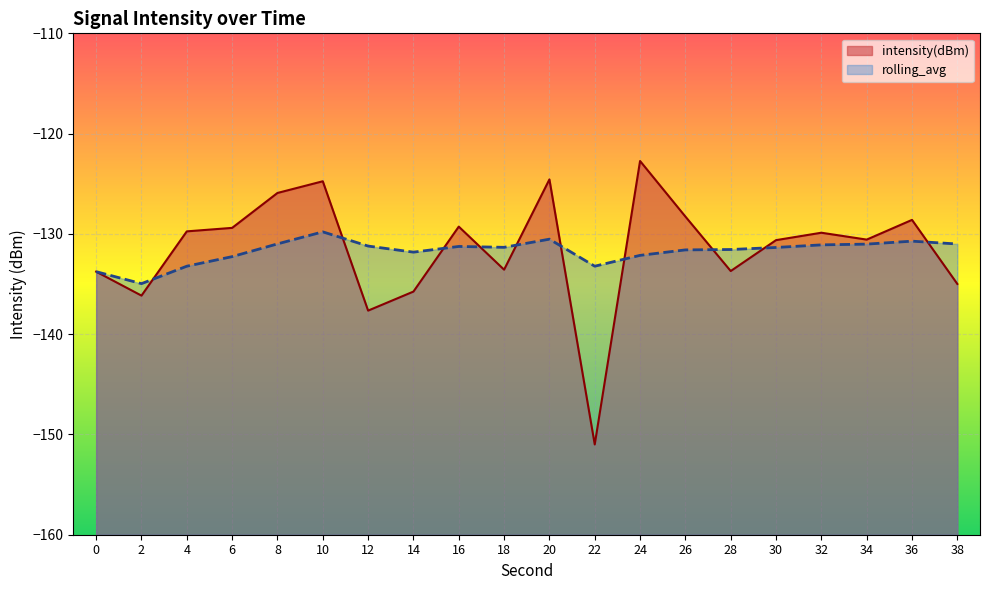

The rolling_avg series shows -133.2 at 22. True or false?

True